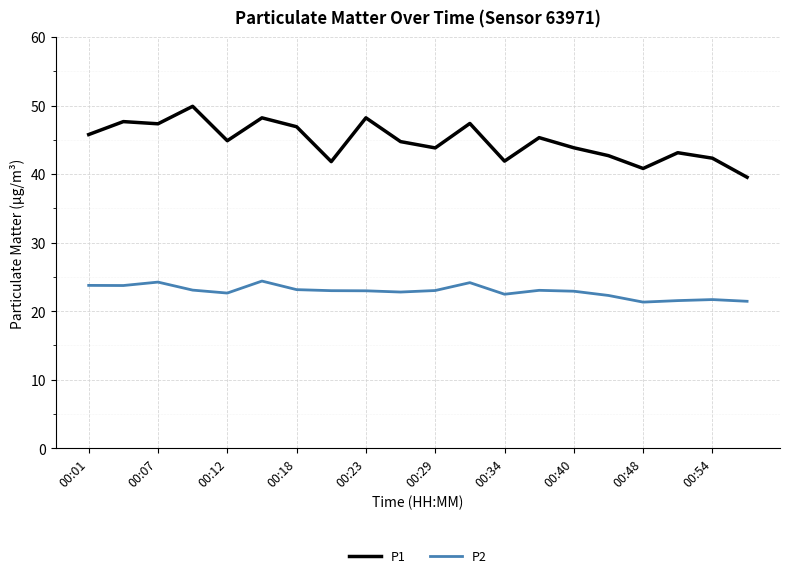

True or false: P2 and P1 cross at least once.

False